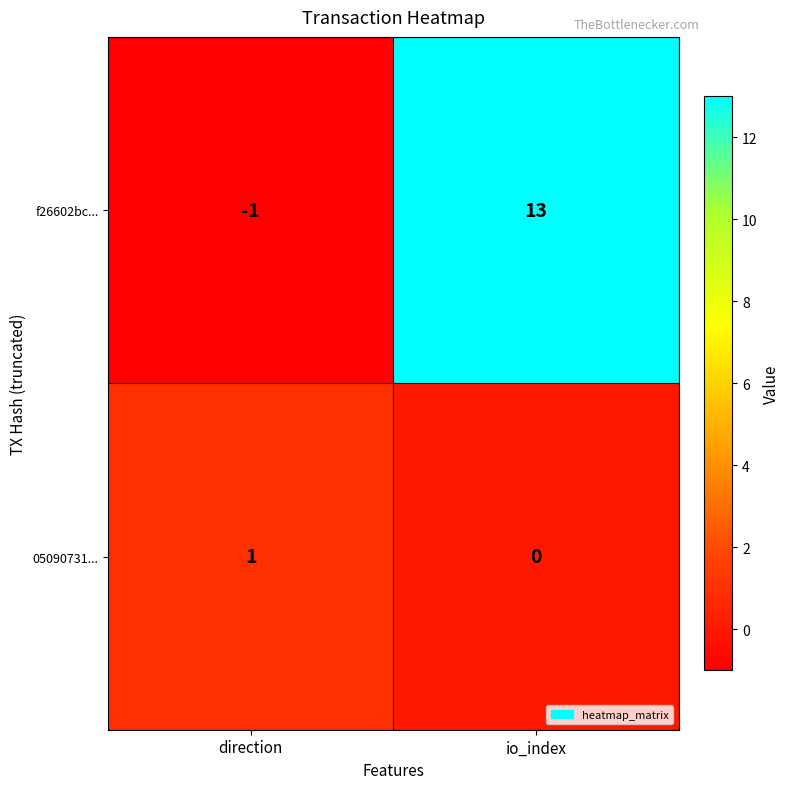

What is the difference between the f26602bc... values at direction and io_index?

14